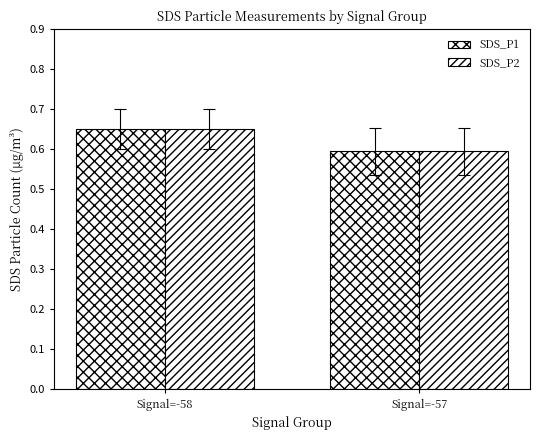

Which series has the largest total across all categories?

SDS_P1